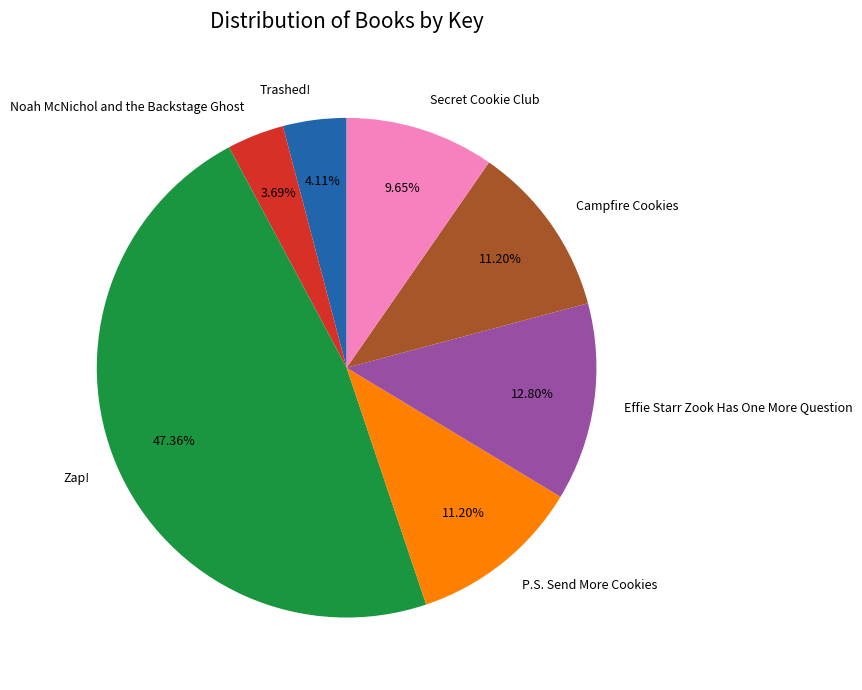

To the nearest percent, what is the difference between the Secret Cookie Club and P.S. Send More Cookies slice percentages?

2%